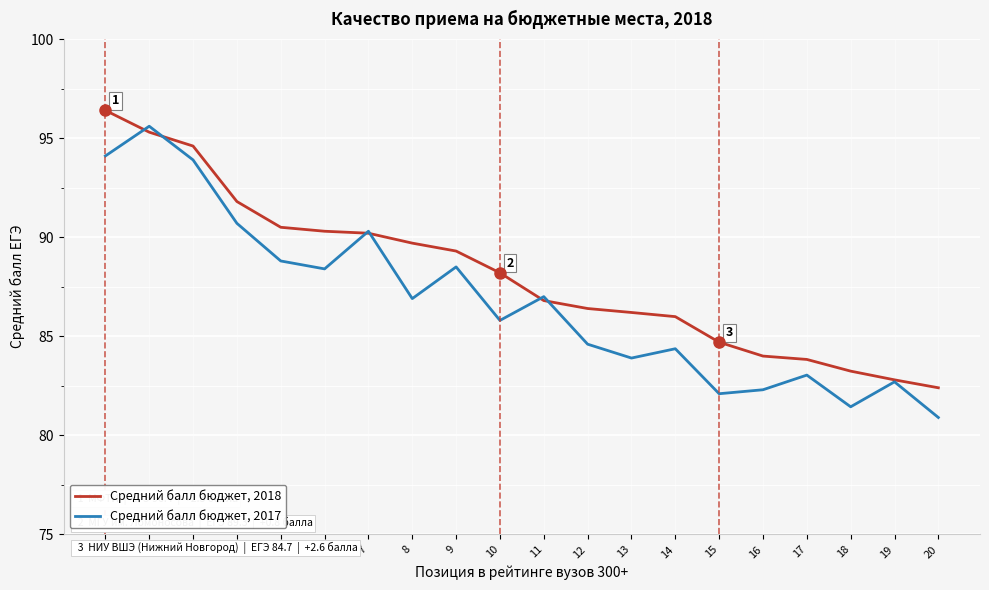

How many values in the Средний балл бюджет, 2017 series exceed 86?

10